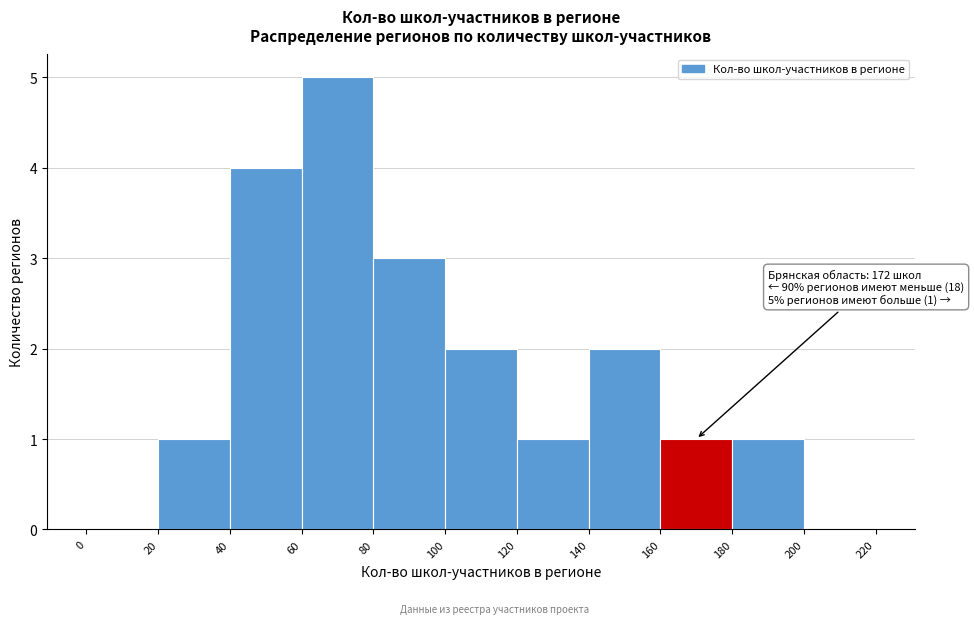

Which range on the x-axis has the tallest bar?

60 to 80